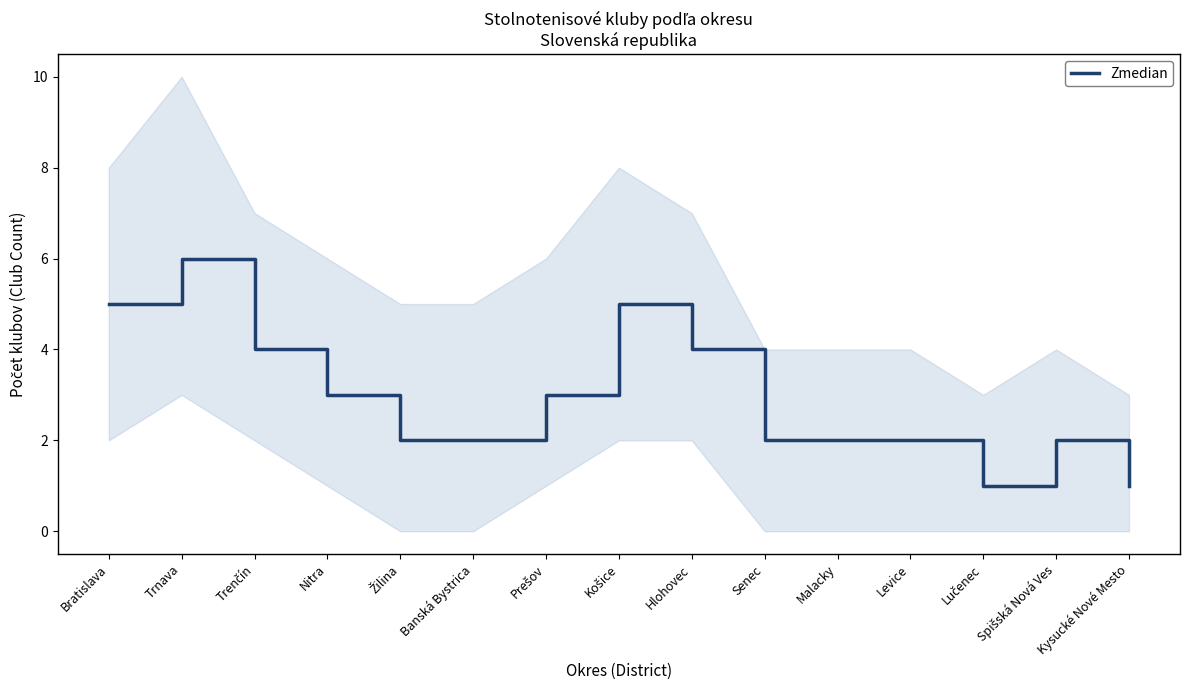

Rank the categories by value from lowest to highest.

Lučenec, Kysucké Nové Mesto, Žilina, Banská Bystrica, Senec, Malacky, Levice, Spišská Nová Ves, Nitra, Prešov, Trenčín, Hlohovec, Bratislava, Košice, Trnava